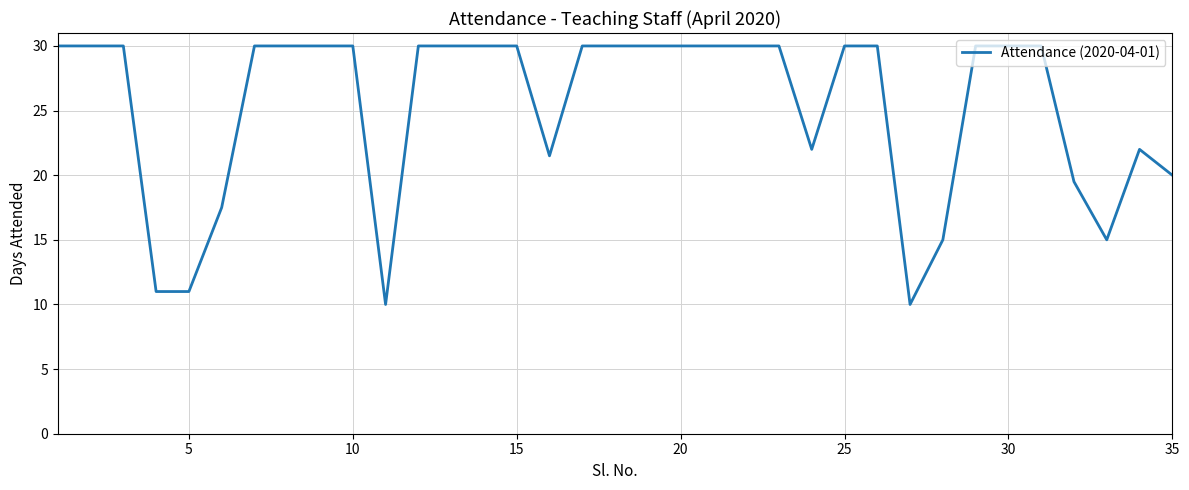

What is the maximum value shown in the chart?

30.0